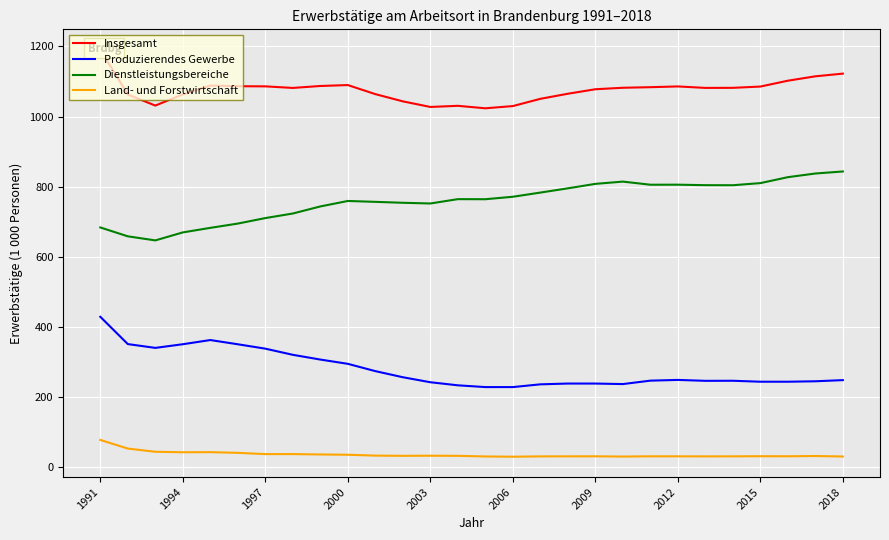

At 10, list the series in order from smallest to largest.

Land- und Forstwirtschaft, Produzierendes Gewerbe, Dienstleistungsbereiche, Insgesamt